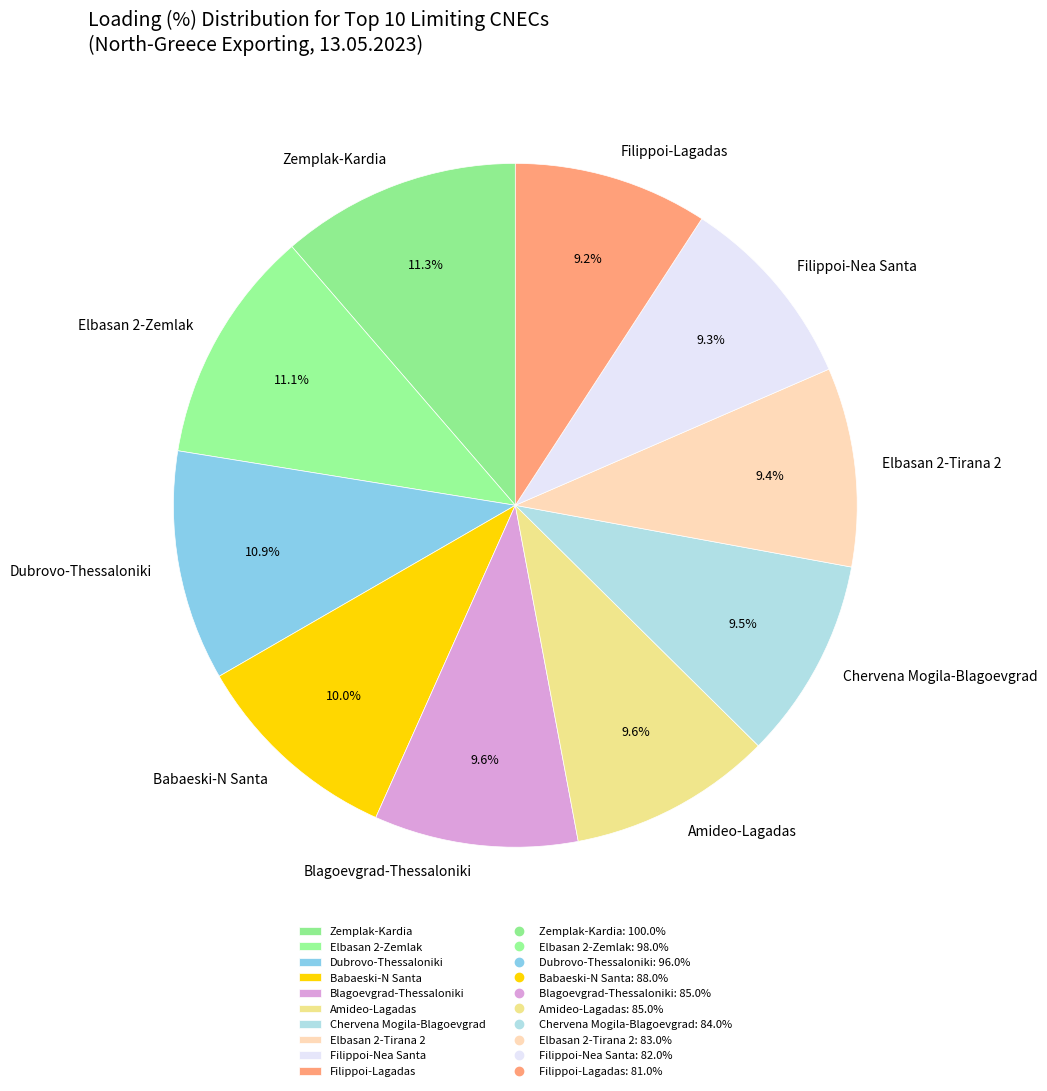

Does any single category account for the majority?

No